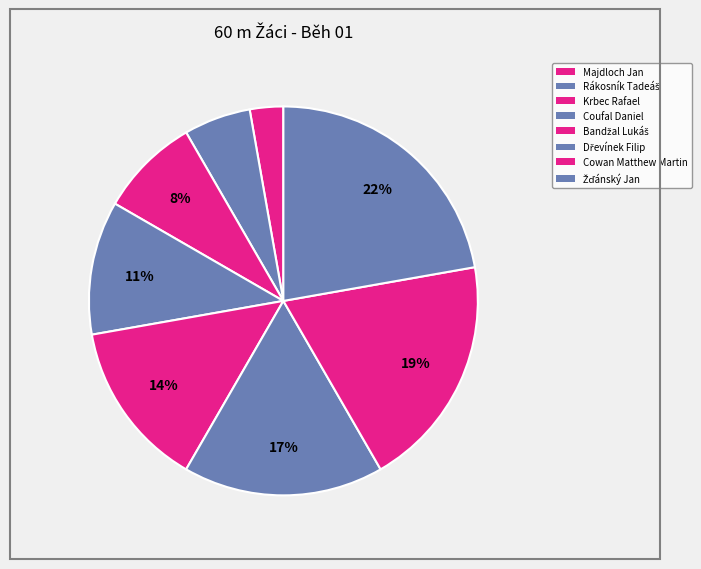

Combined, what portion of the pie is Krbec Rafael and Cowan Matthew Martin?

27.8%